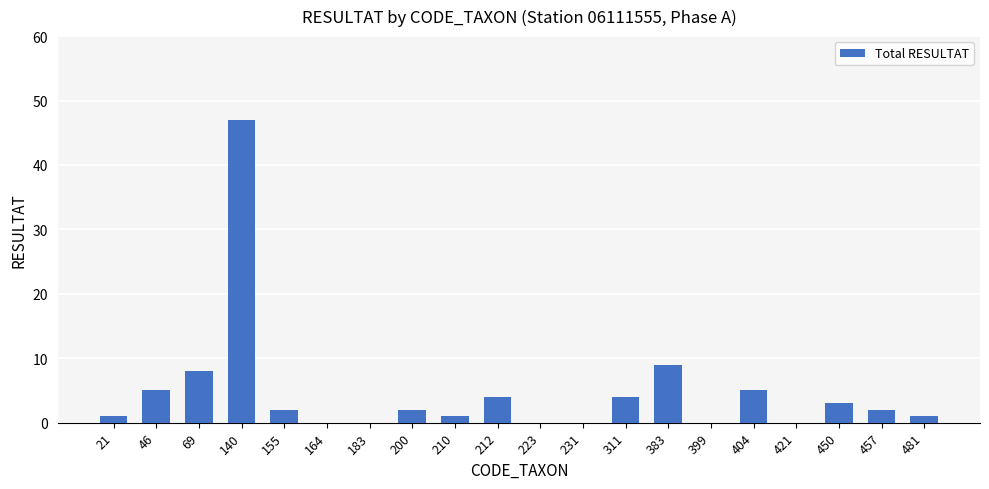

How many data points does each series have?

20